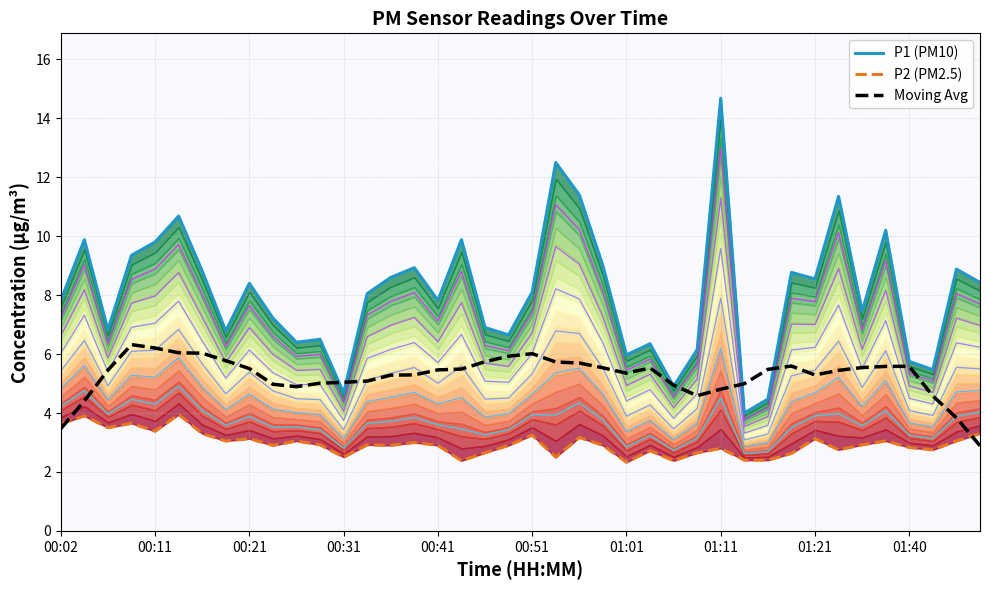

What is the highest value of the P1 (PM10) series?

14.7